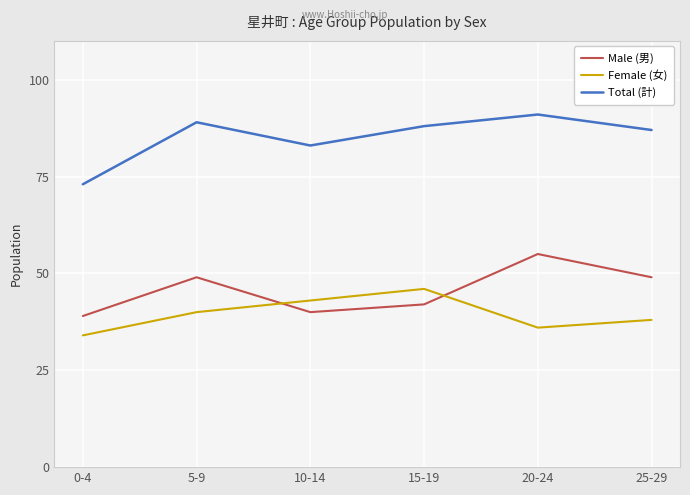

At which category is the sum across all series the highest?

20-24